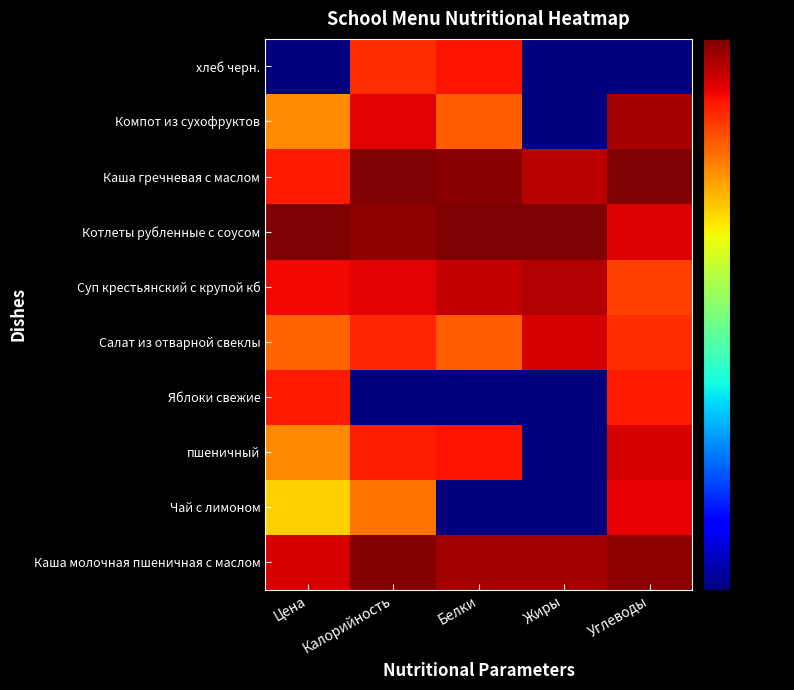

At which category is the sum across all series the highest?

Калорийность